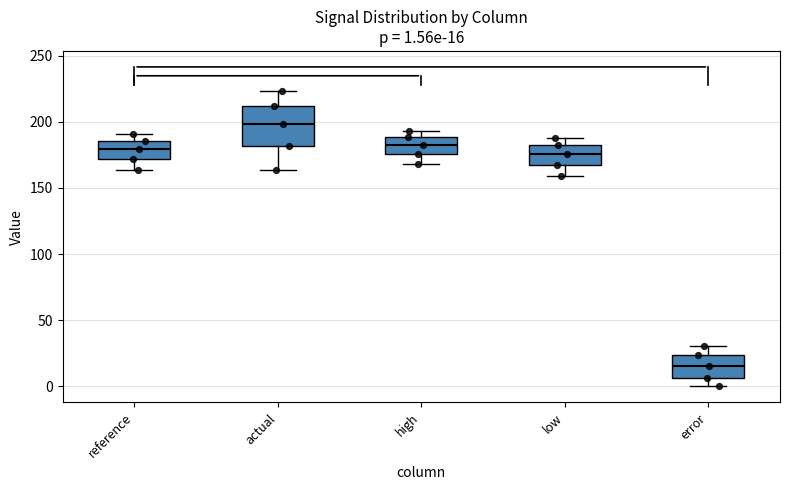

Comparing the boxes themselves (not the whiskers), which one is the tallest?

actual